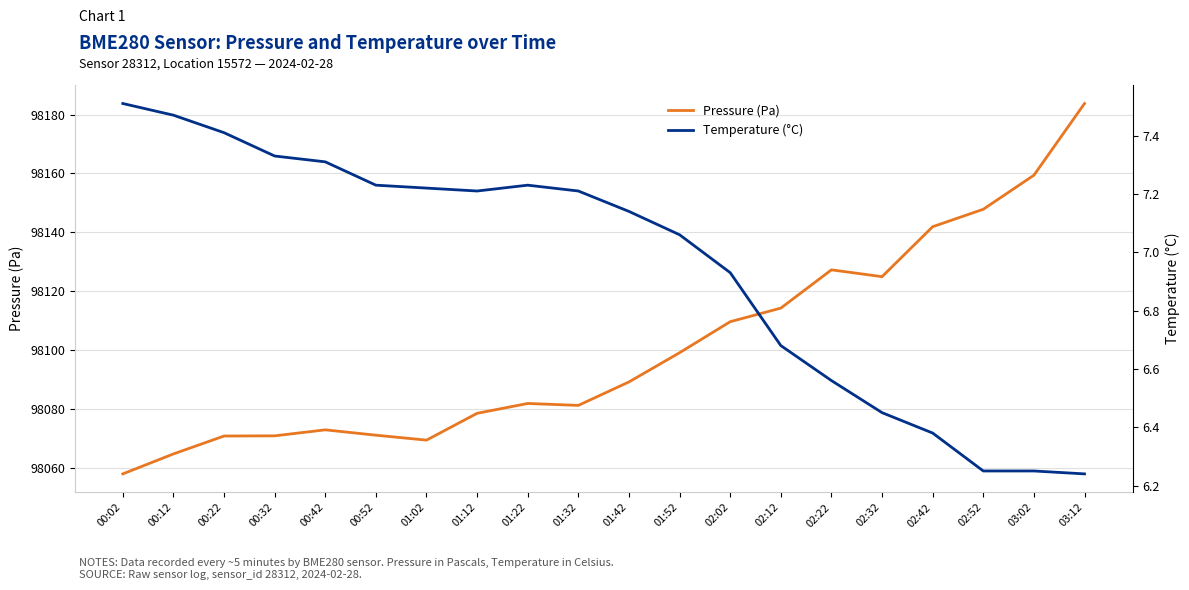

Rank the series by their average value, from highest to lowest.

Pressure (Pa), Temperature (°C)